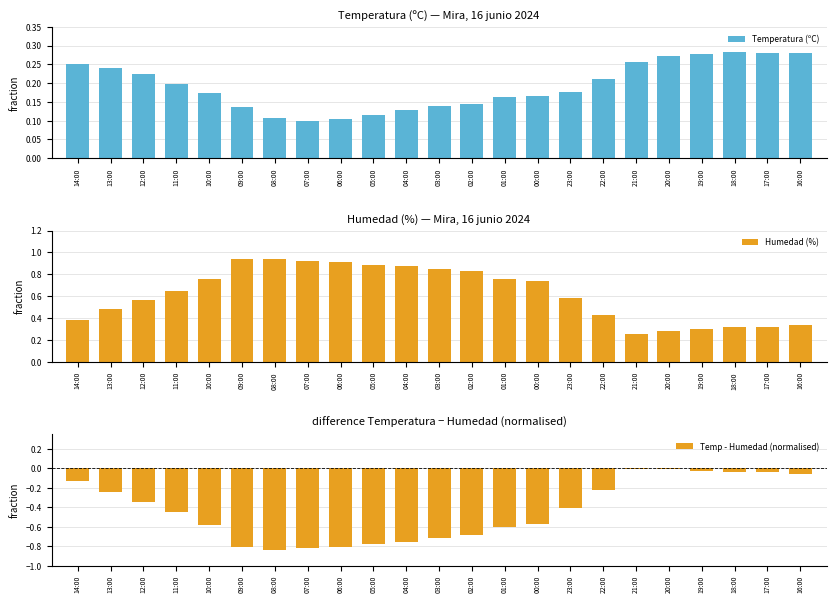

What position from the right is 11:00?

20